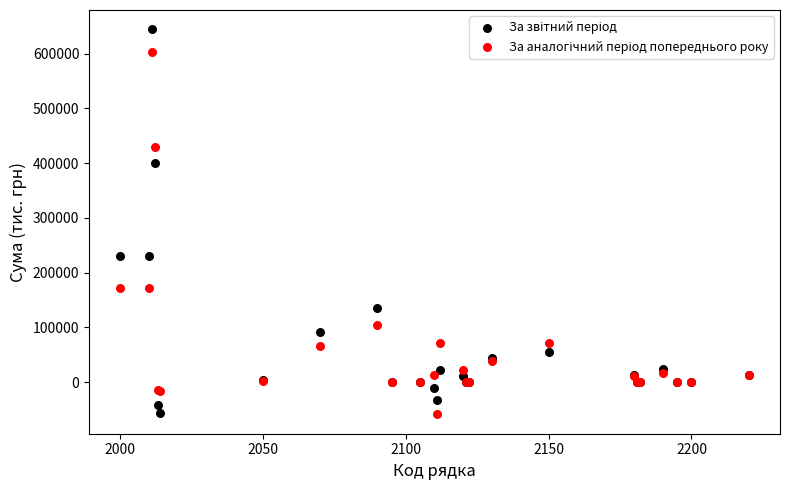

What is the X range (max minus min) for the scatter plot?

220